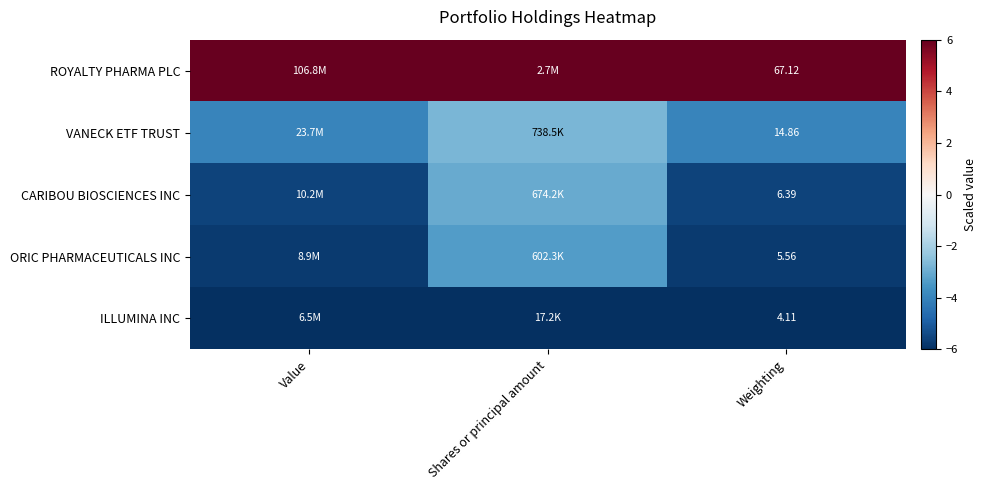

What is the lowest value of the CARIBOU BIOSCIENCES INC series?

-5.6